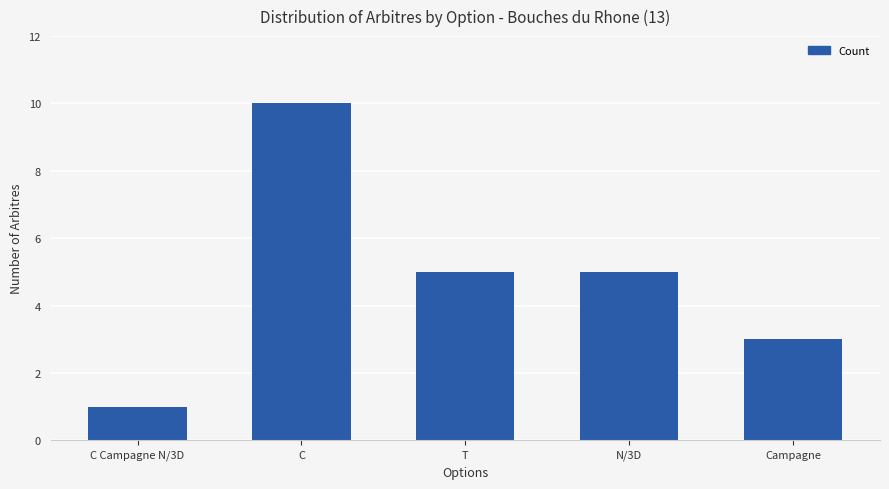

Is it true that the value at C is 5?

False